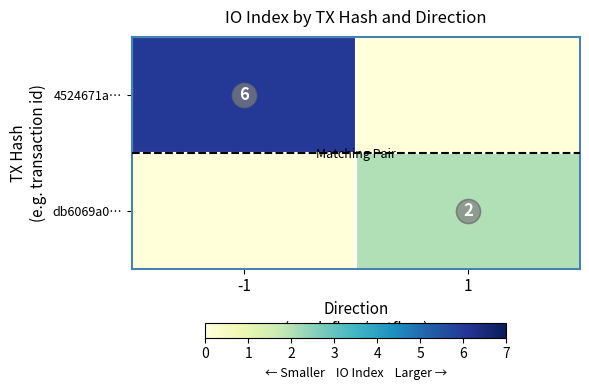

How many values in 4524671a… are above zero?

1